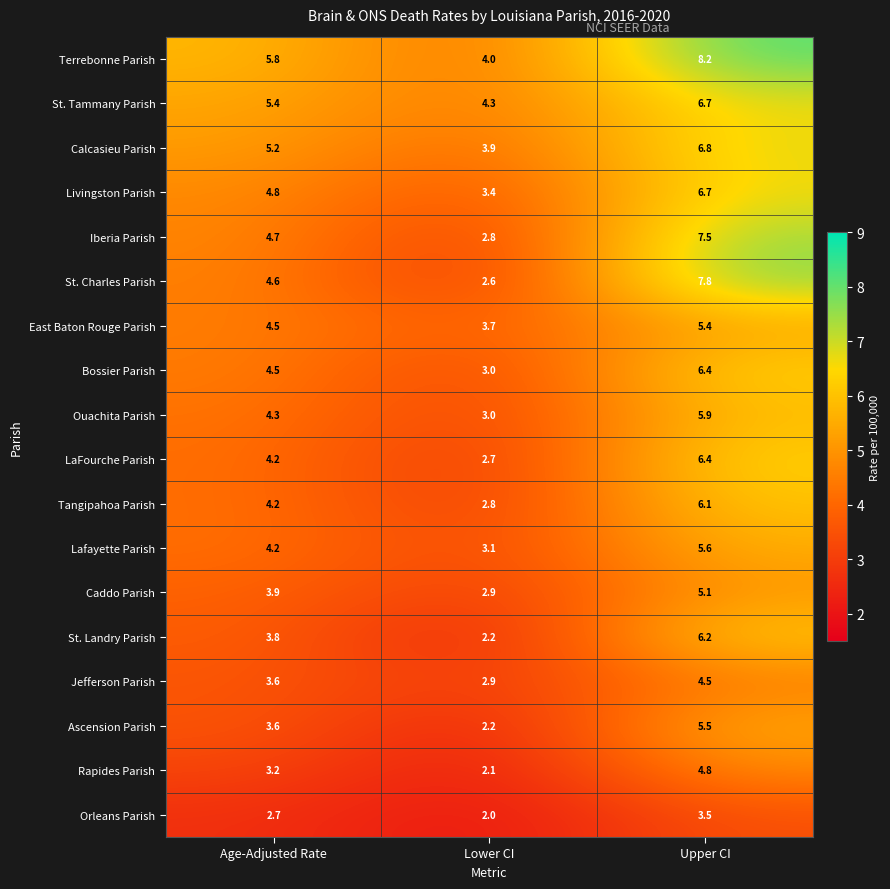

Rank the categories by St. Charles Parish value from lowest to highest.

Lower CI, Age-Adjusted Rate, Upper CI